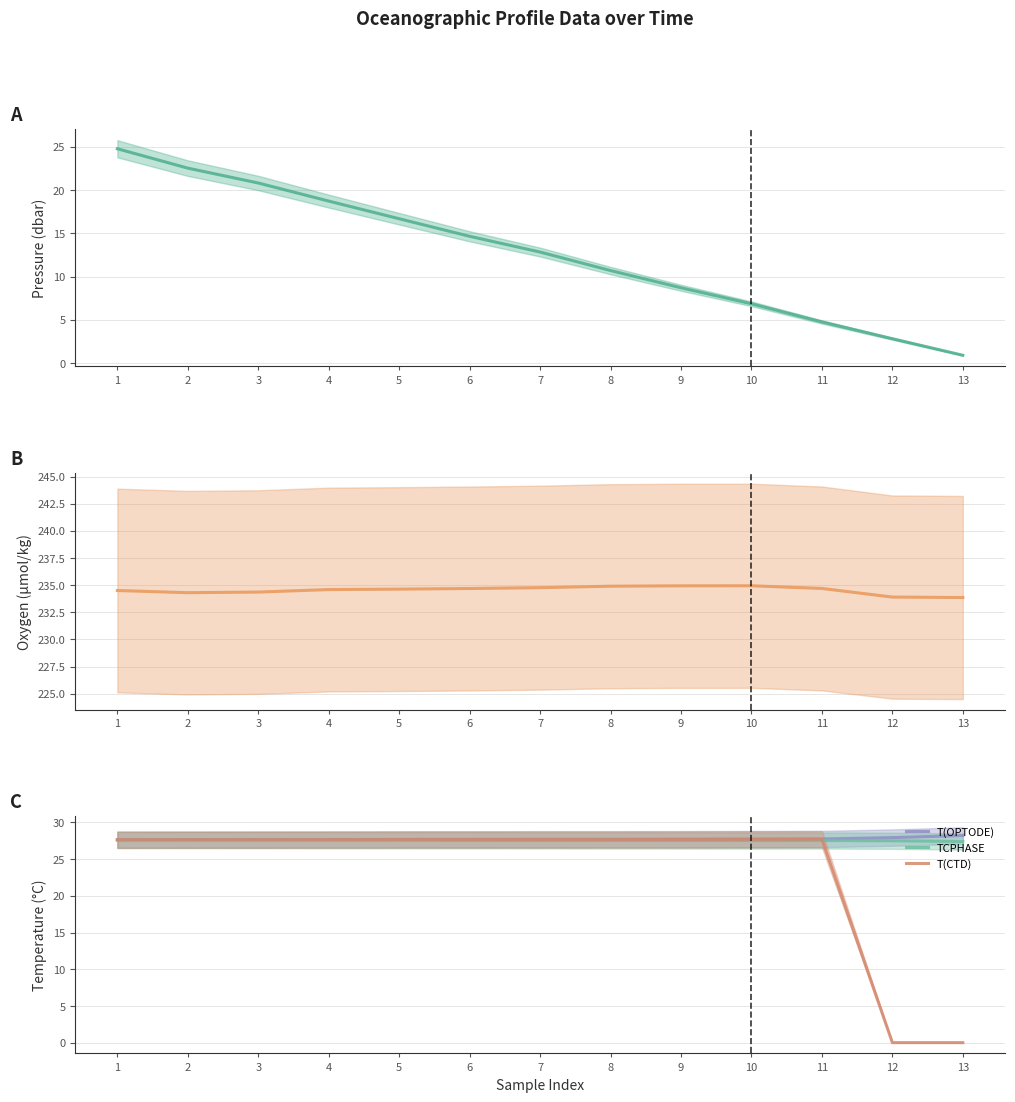

Is it true that PRES equals 7.3 at 3?

False